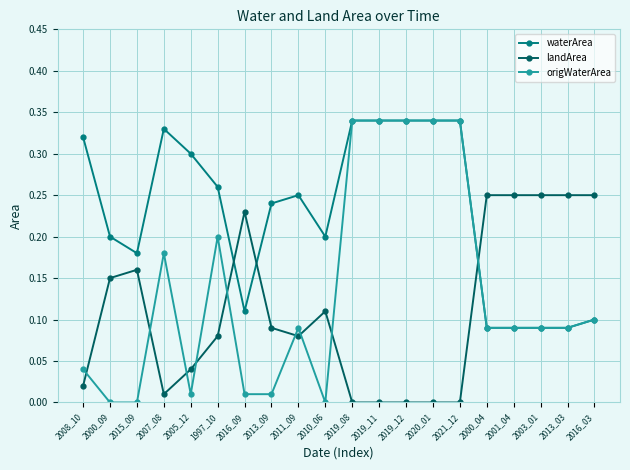

What is the label of the 6th point from the left?

1997_10